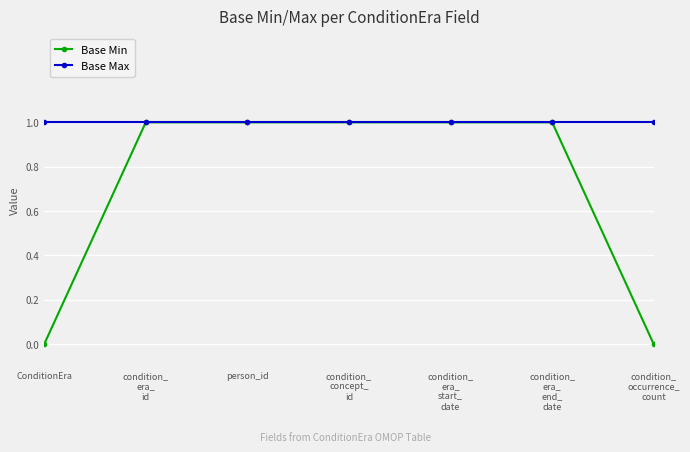

At ConditionEra, list the series in order from largest to smallest.

Base Max, Base Min